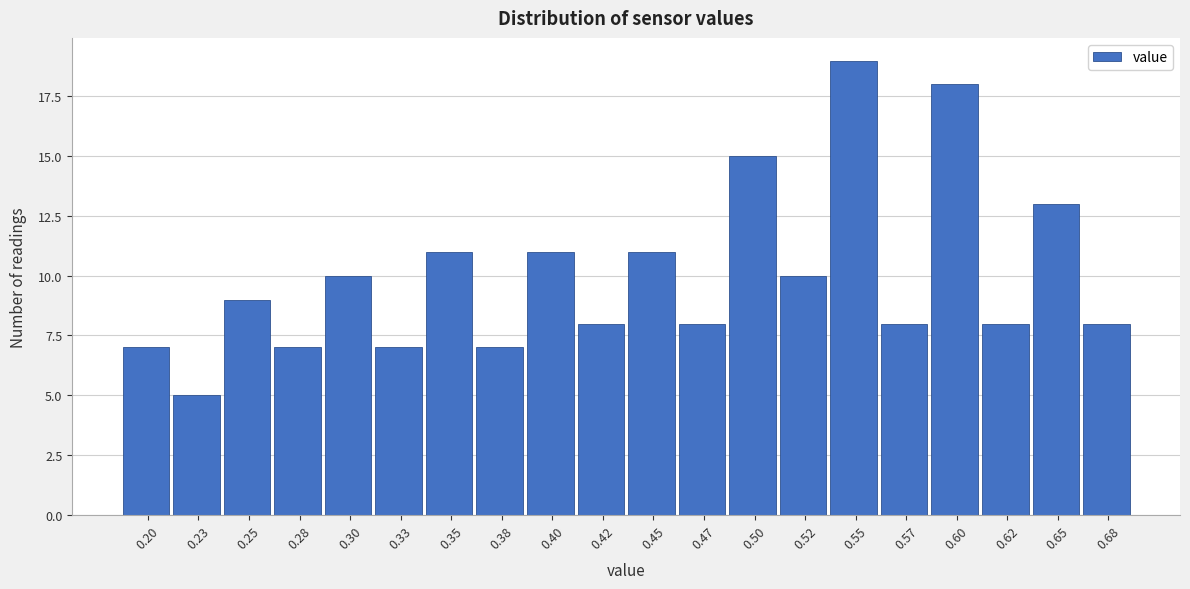

Reading left to right, what are all the values shown in this chart?

7	5	9	7	10	7	11	7	11	8	11	8	15	10	19	8	18	8	13	8